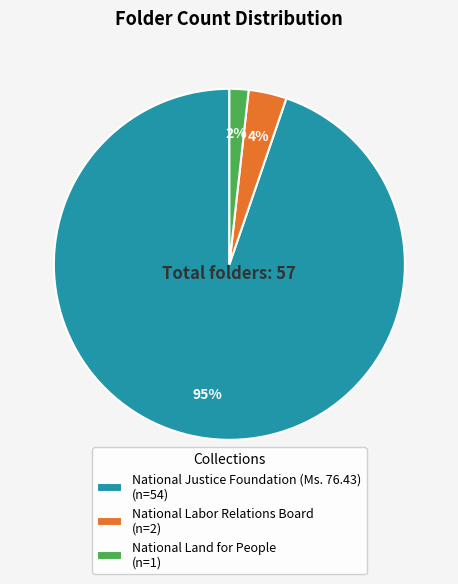

To the nearest percent, what is the difference between the National Land for People and National Labor Relations Board slice percentages?

2%